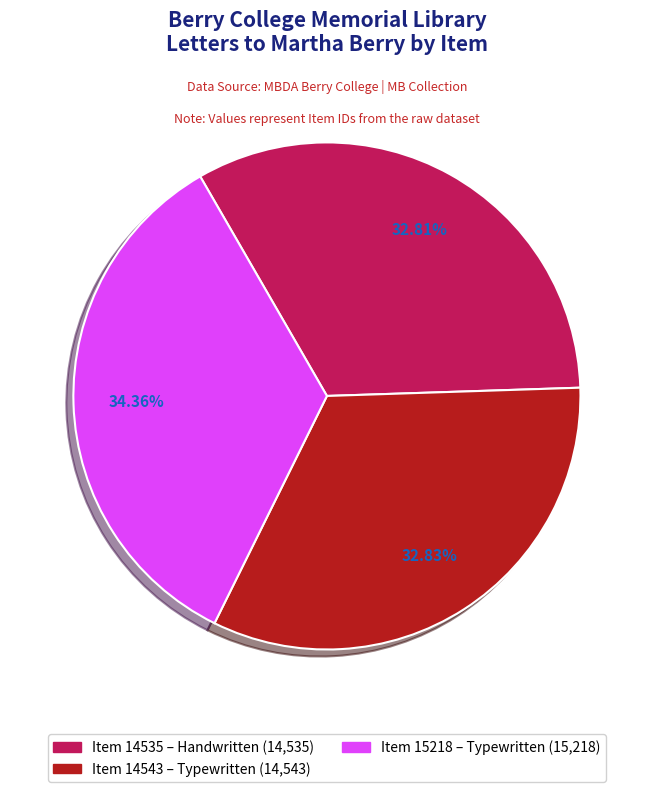

Count the number of slices in the pie.

3